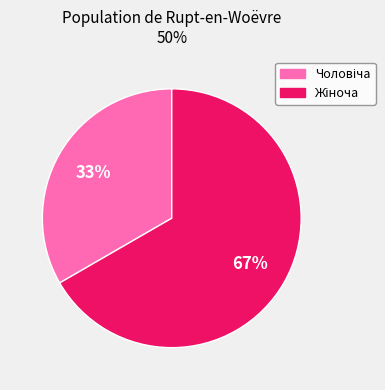

To the nearest percent, what is the average slice percentage?

50%